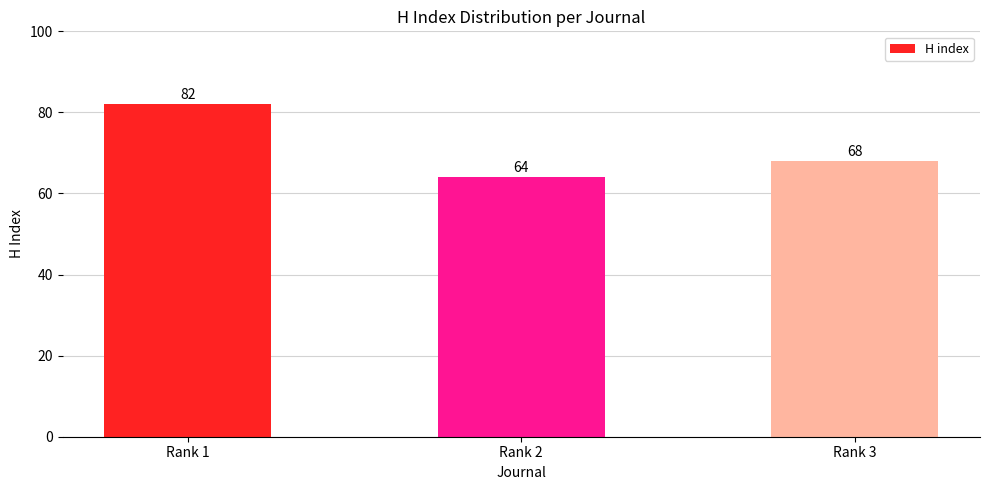

What is the difference between the maximum and second lowest values?

14